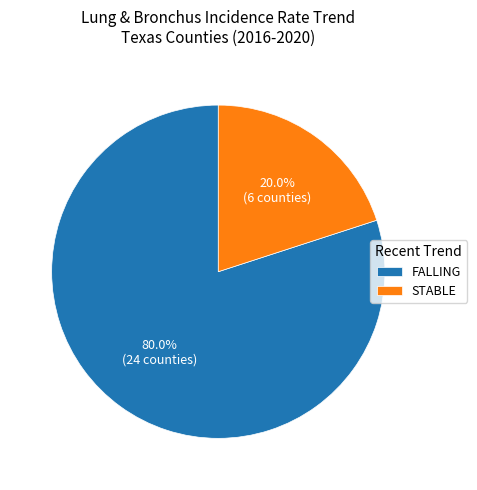

Combined, do STABLE and FALLING account for over 50%?

Yes